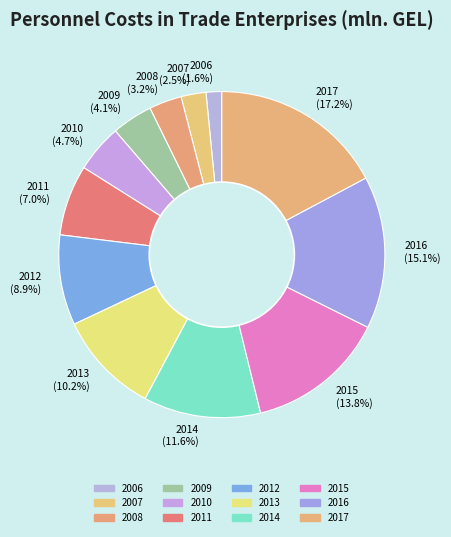

Is it true that 2012 is 9% of the pie?

True